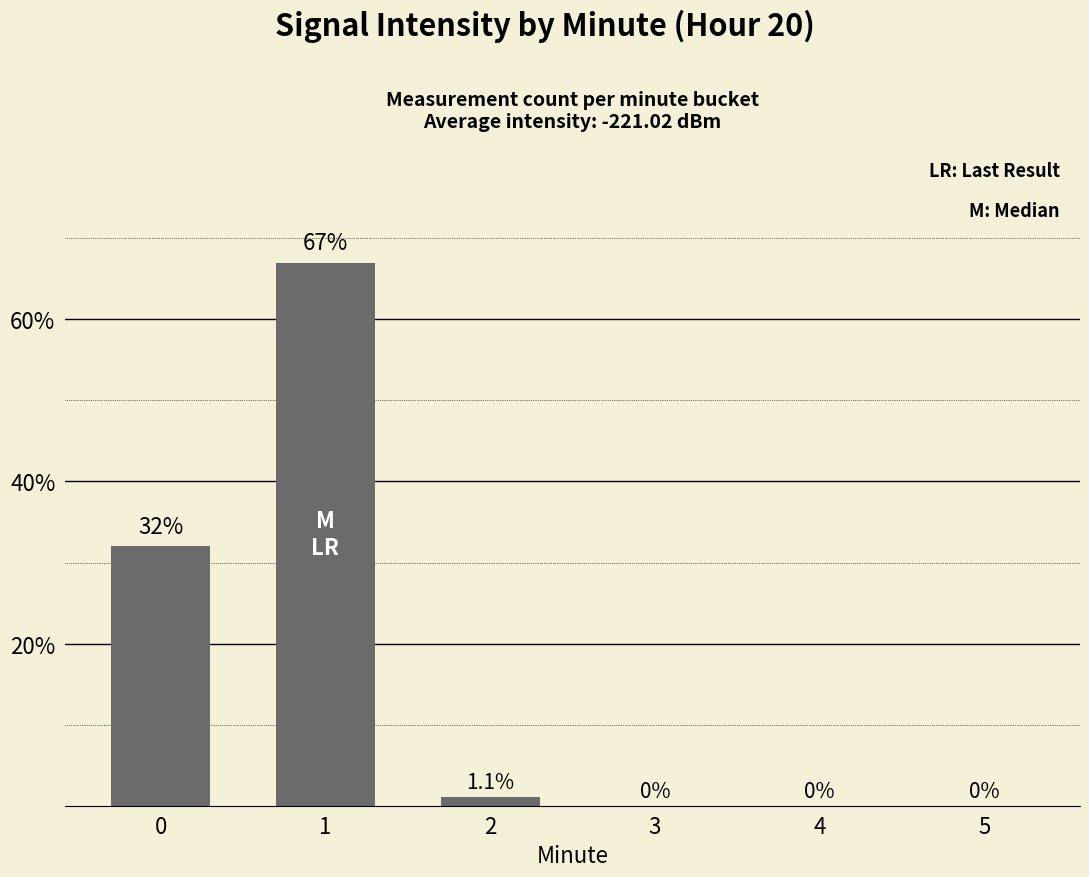

True or false: the data shows 1.1 at 2.

True